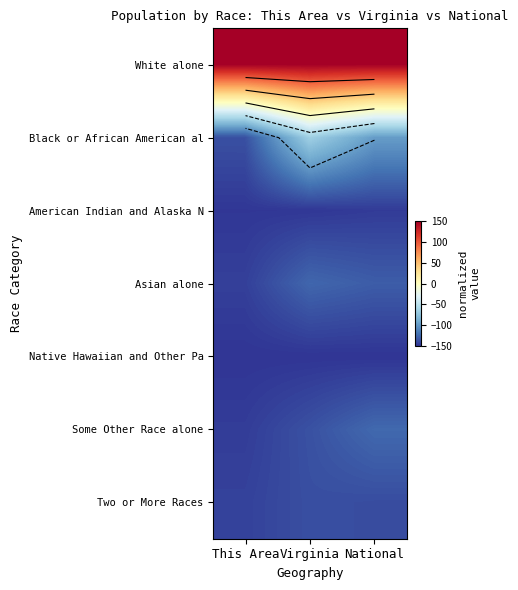

What is the greatest value displayed?

150.0